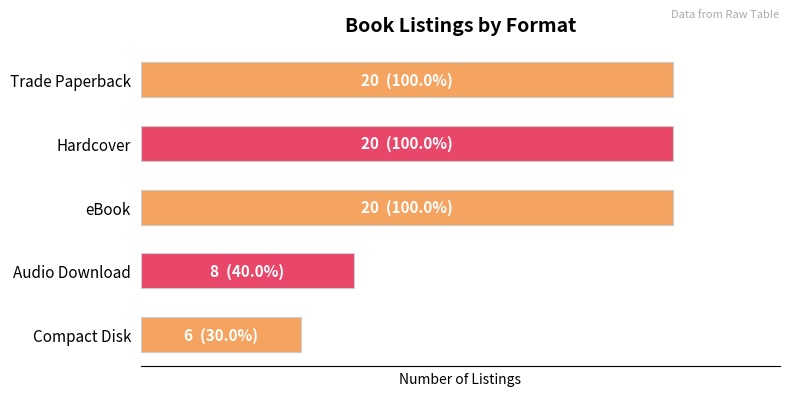

List the labels in order of value, smallest first.

Compact Disk, Audio Download, Trade Paperback, Hardcover, eBook